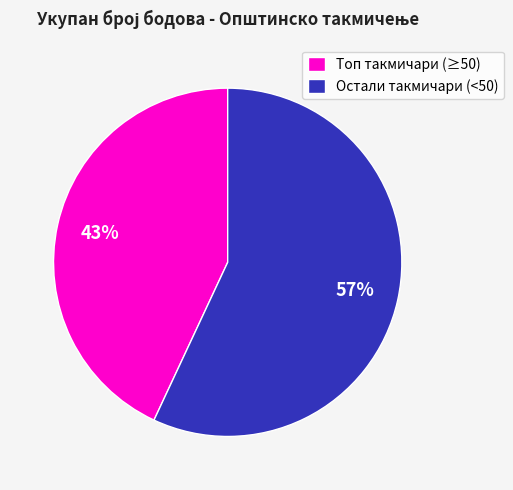

To the nearest percent, what portion does Топ такмичари (≥50) represent?

43%